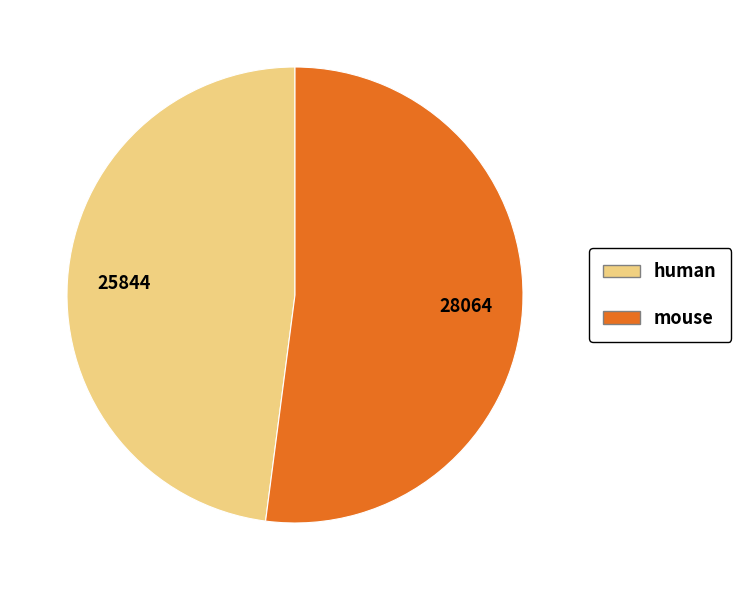

Which category has the smallest portion of the pie?

human